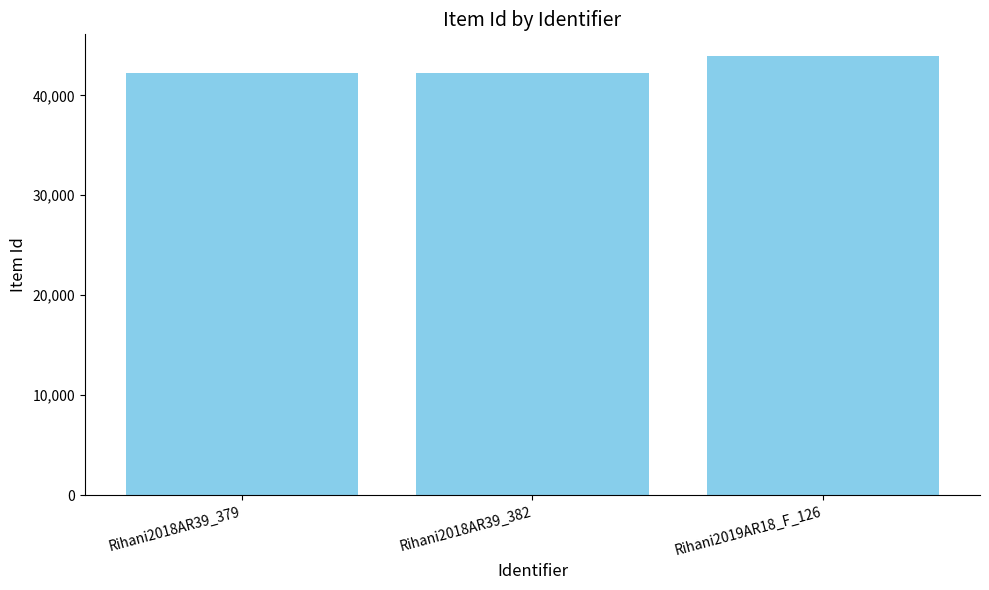

Does the chart contain any negative values?

No